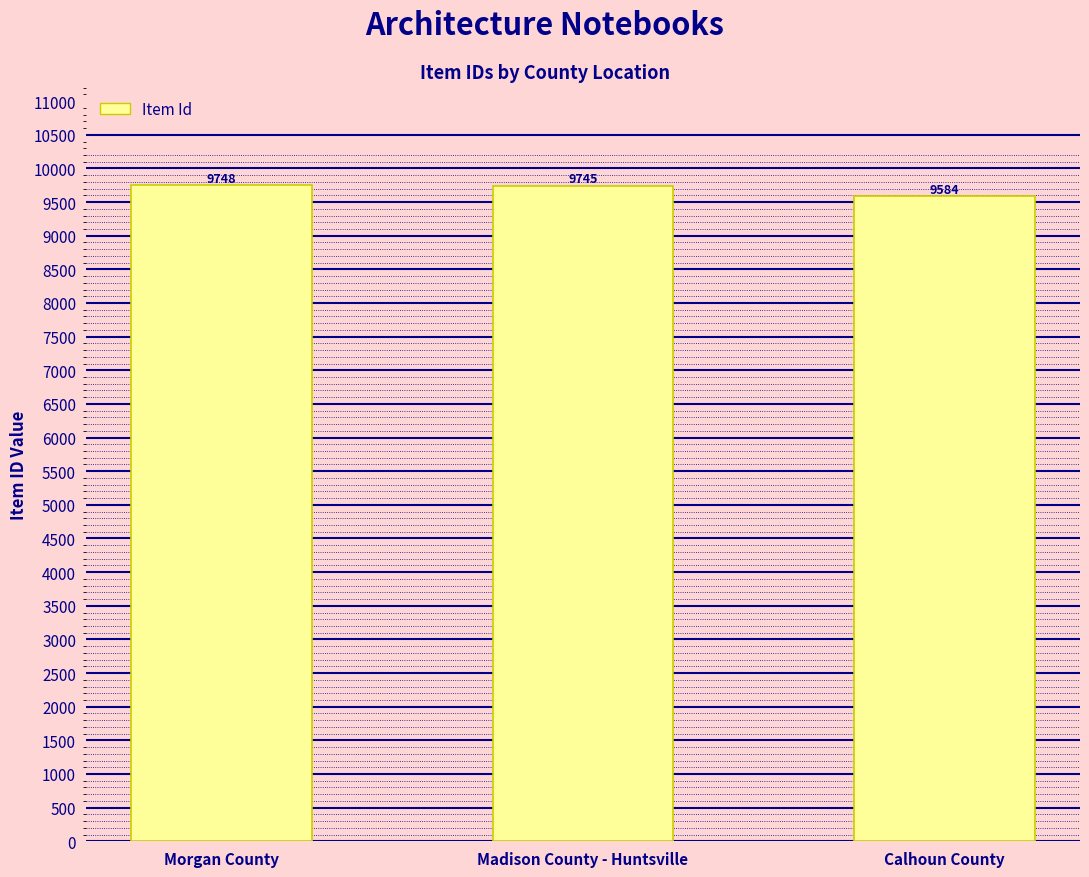

Reading left to right, extract all data points from this chart.

9748	9745	9584